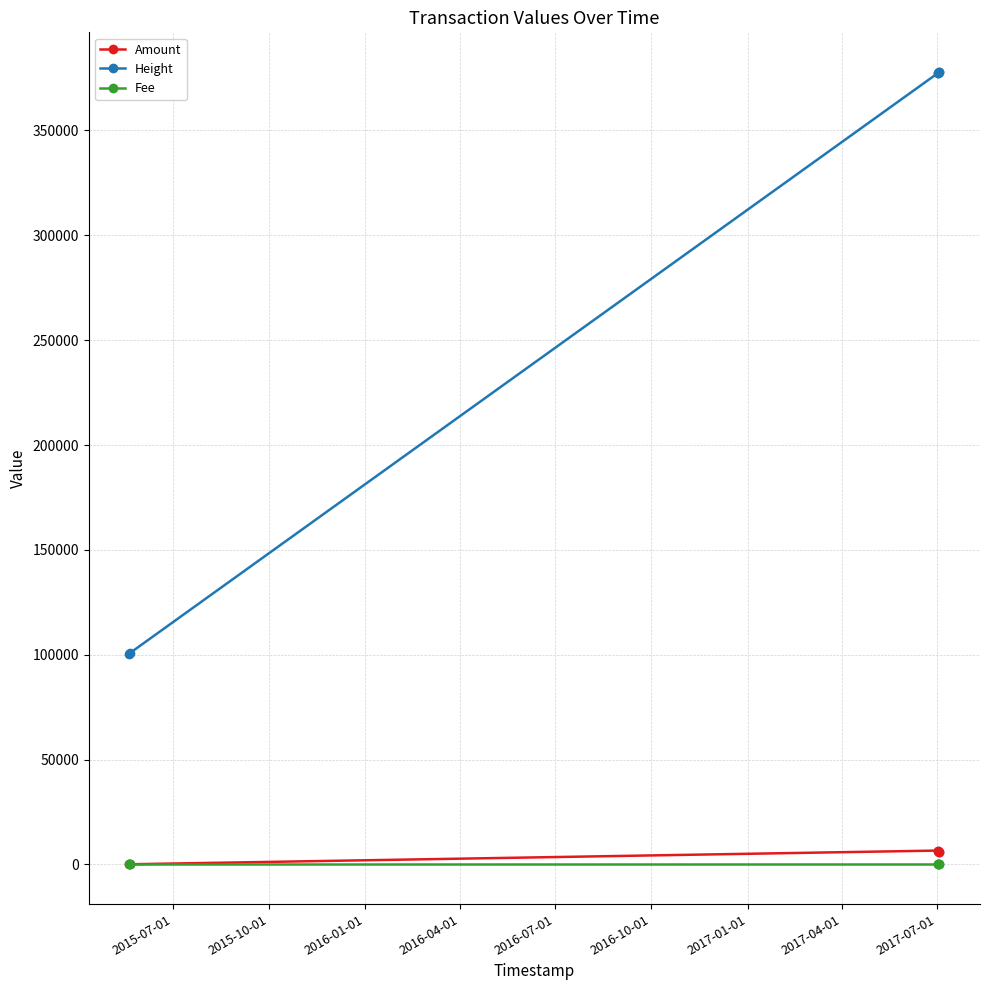

Which series has the widest spread of values?

Height